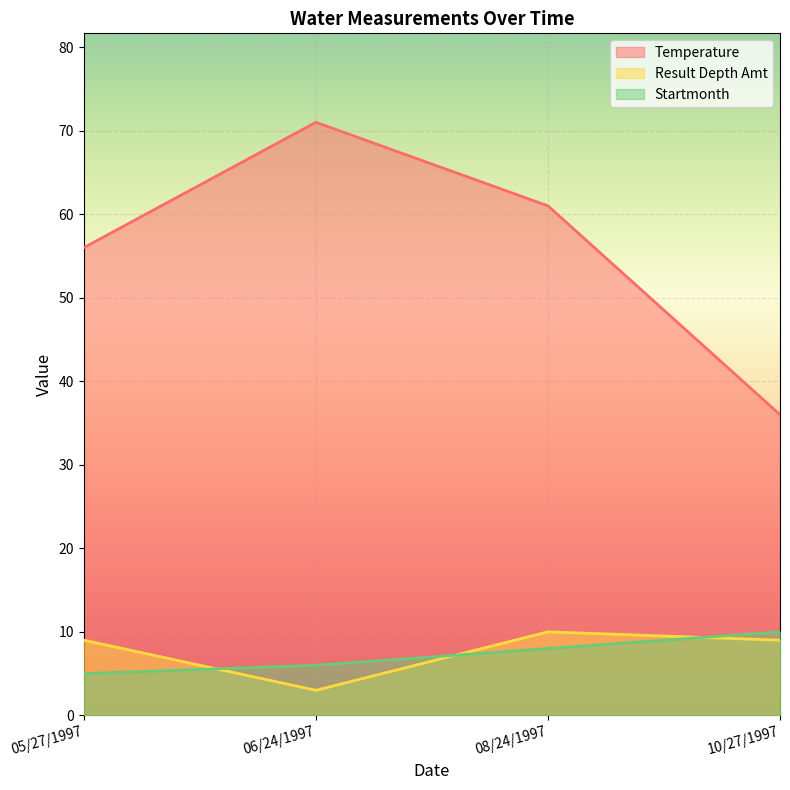

At which label does Temperature first exceed 61?

06/24/1997